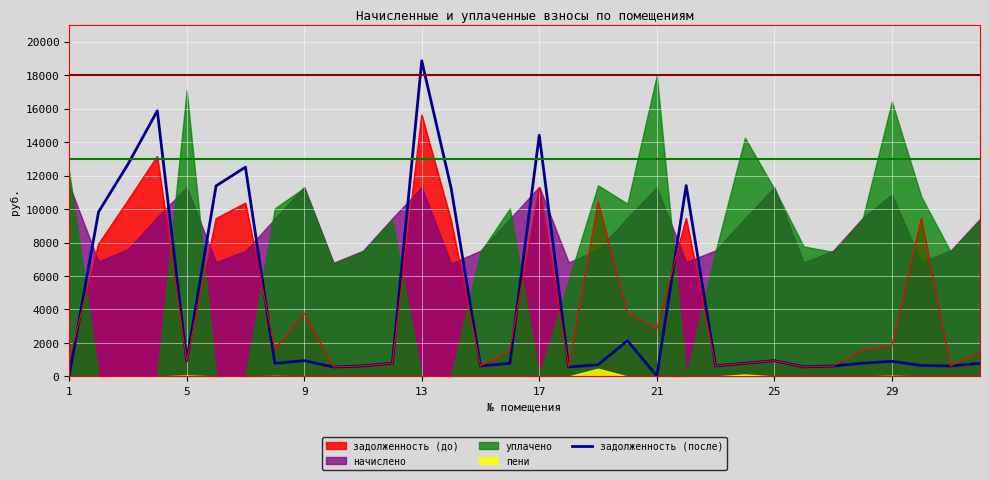

How many interior local valleys (lower than both neighbors) does the data have?

9